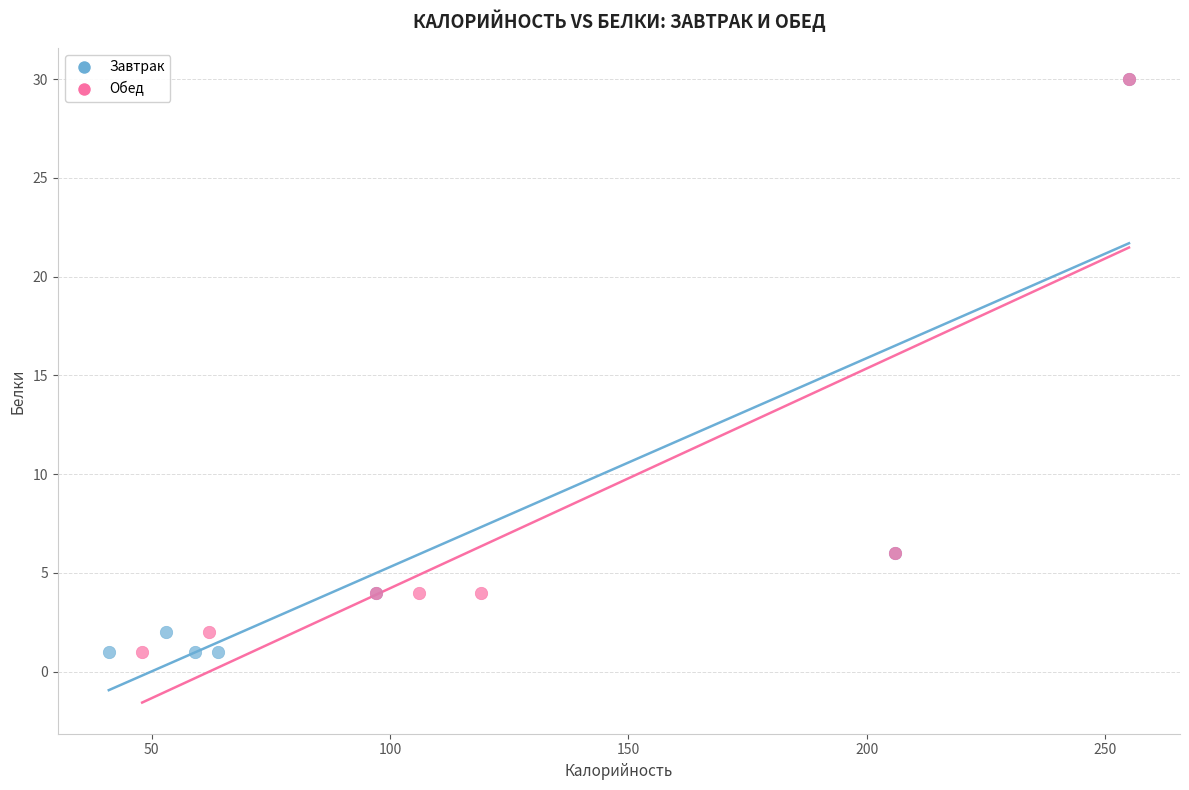

What are all the series names shown in the legend?

Завтрак, Обед